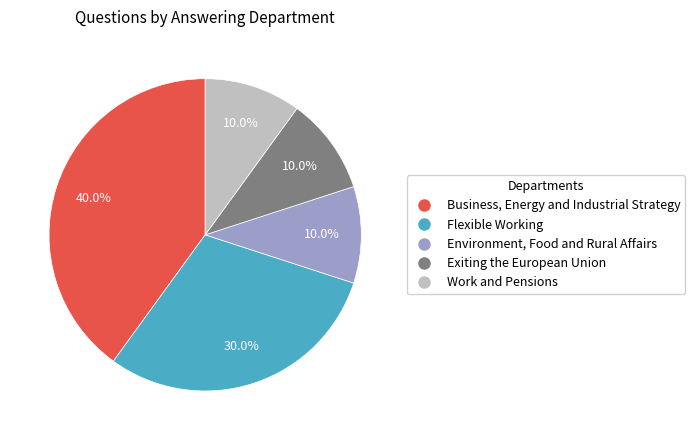

Does Flexible Working account for over 50% of the chart?

No